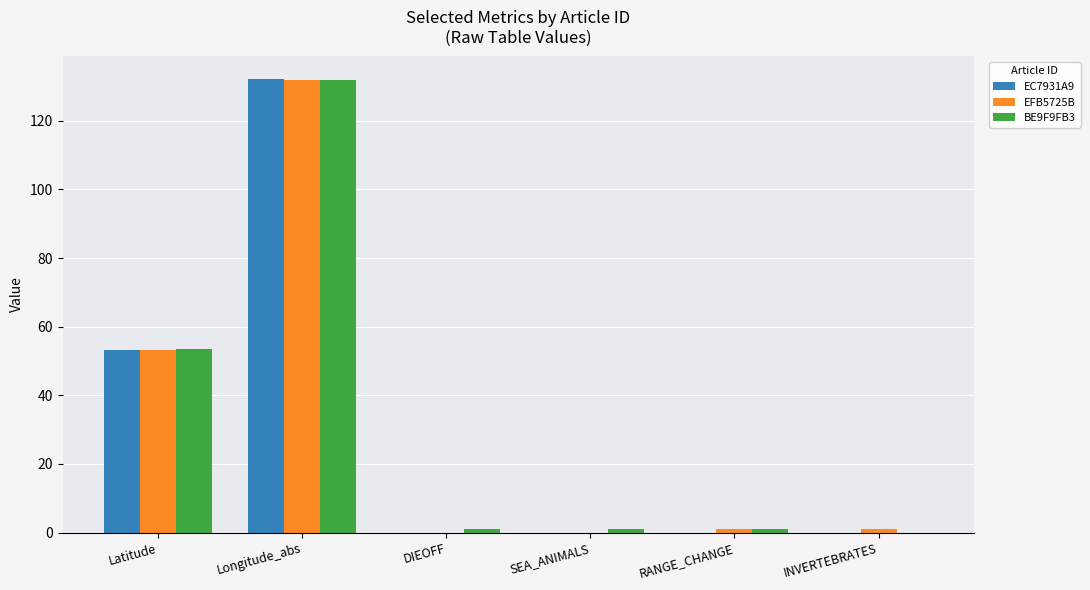

At which category is the sum across all series the highest?

Longitude_abs